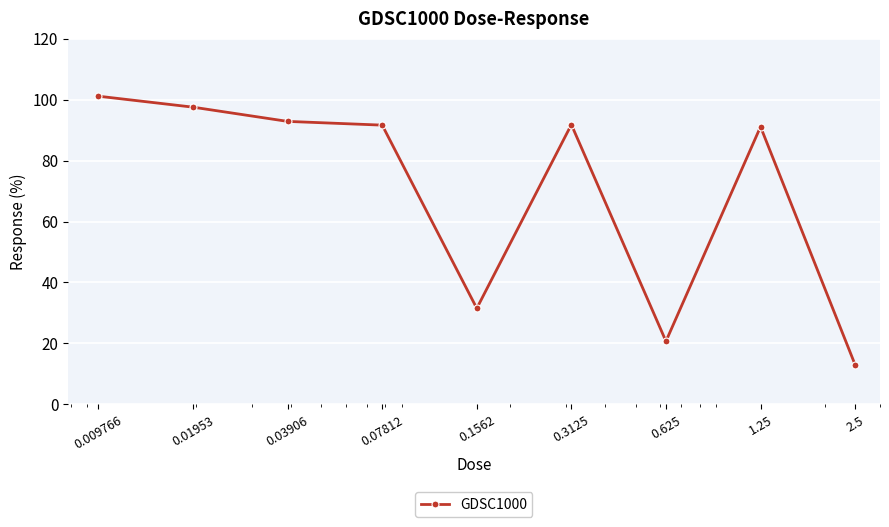

True or false: there are more than 1 points higher than both neighbors.

True